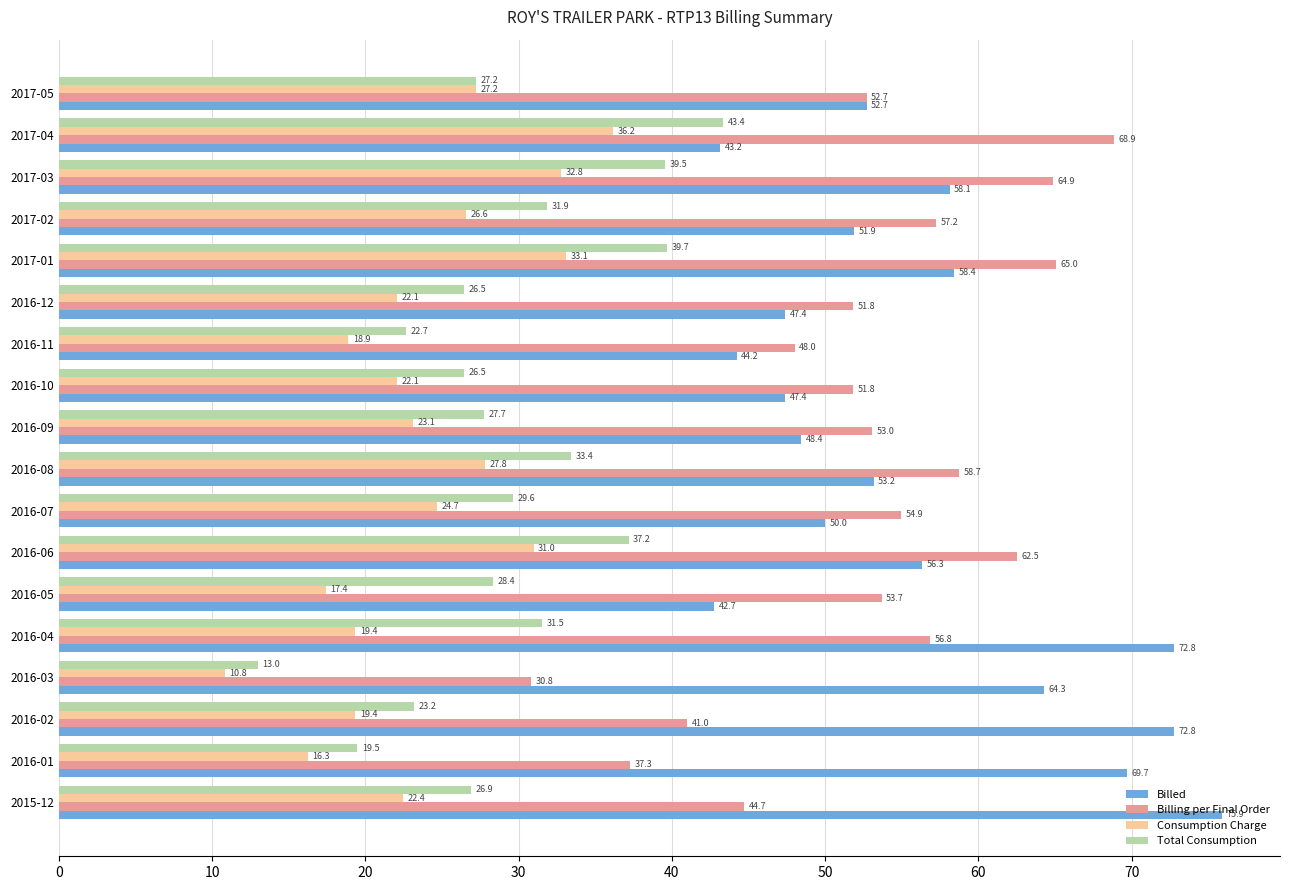

The value of Total Consumption at 2017-02 is 31.9. True or false?

True